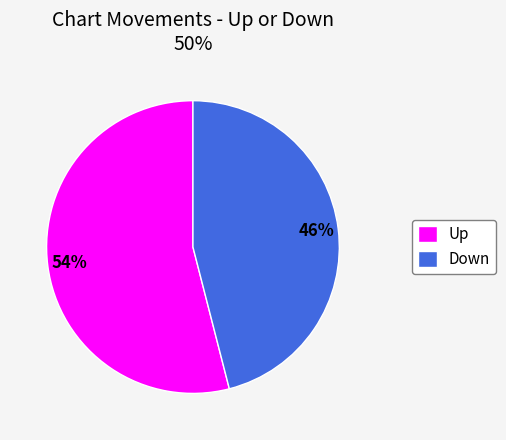

Rank the categories by value from lowest to highest.

Down, Up